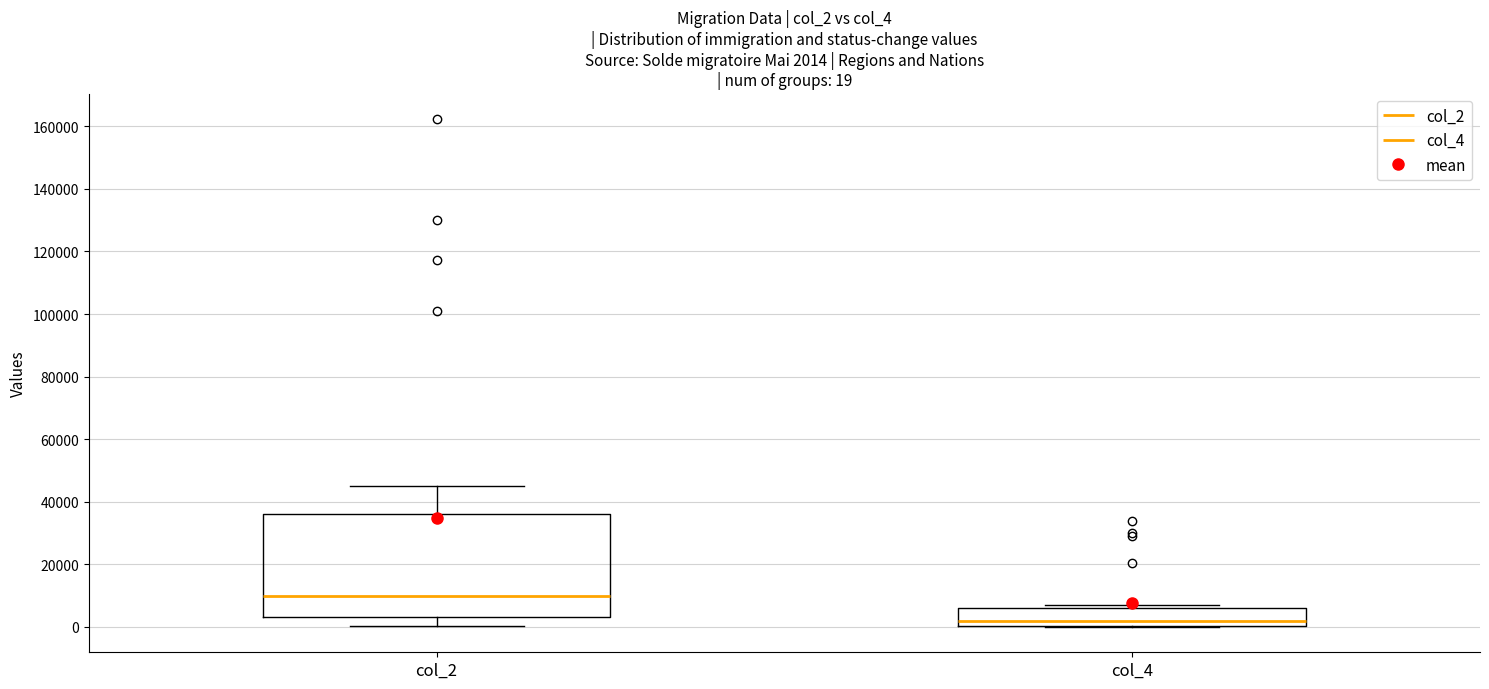

Comparing the boxes themselves (not the whiskers), which one is the tallest?

col_2